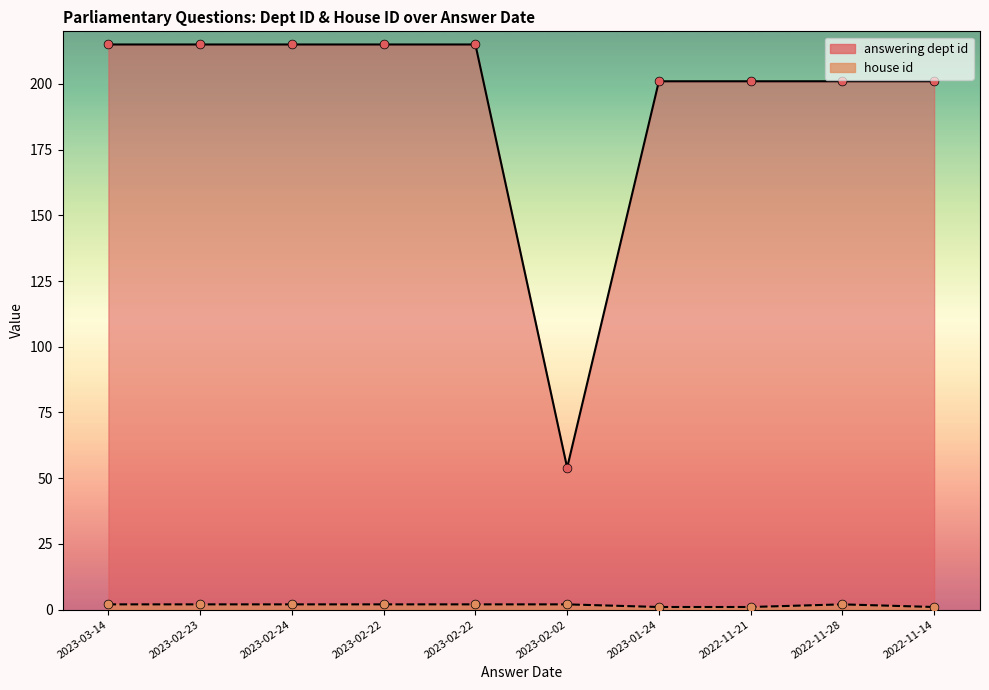

What is the total value across all series at 2022-11-28?

203